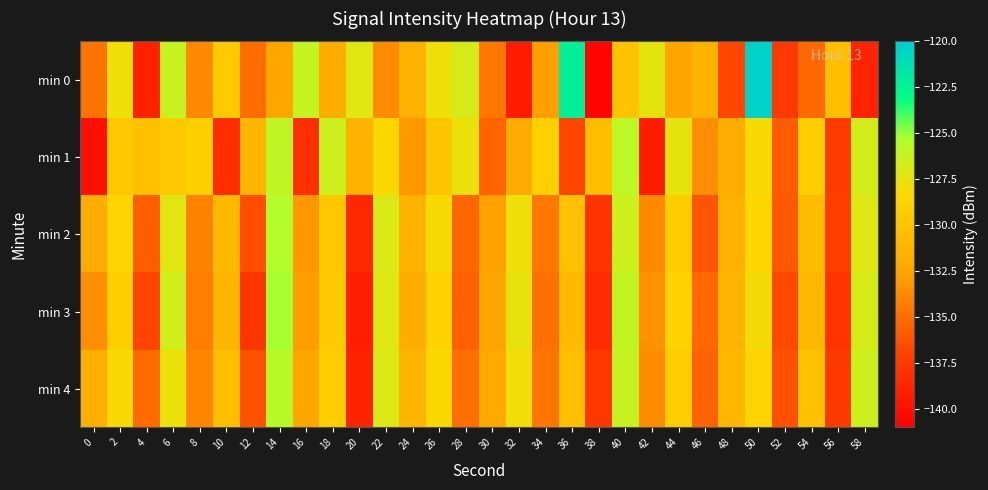

Rank the series at 48 from highest to lowest value.

min 4, min 3, min 2, min 1, min 0